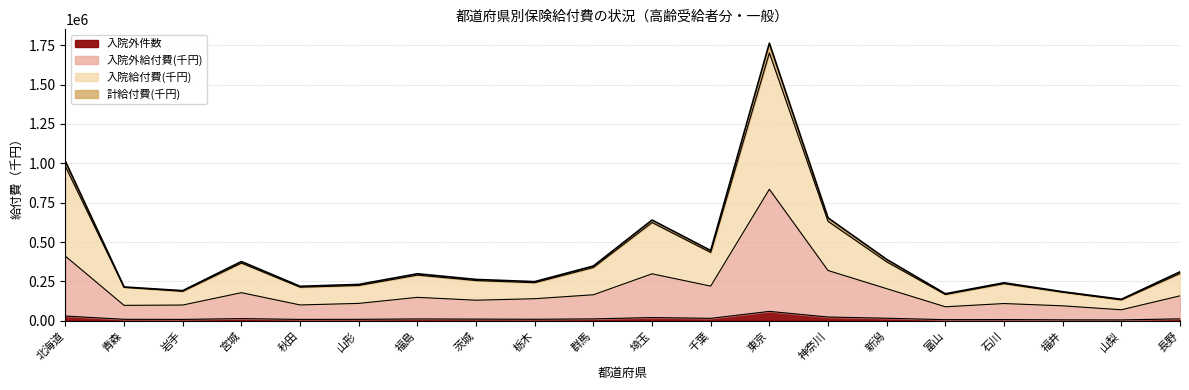

What is the difference between the 入院給付費(千円) values at 石川 and 宮城?

130872.9